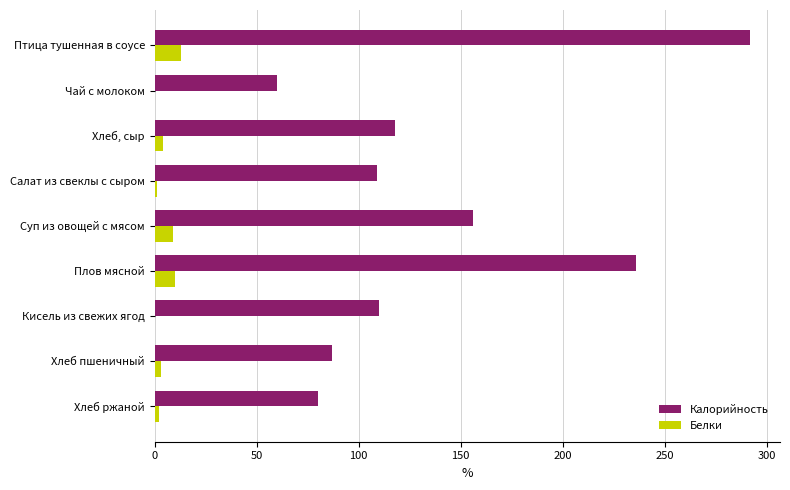

The Калорийность series shows 38 at Кисель из свежих ягод. True or false?

False